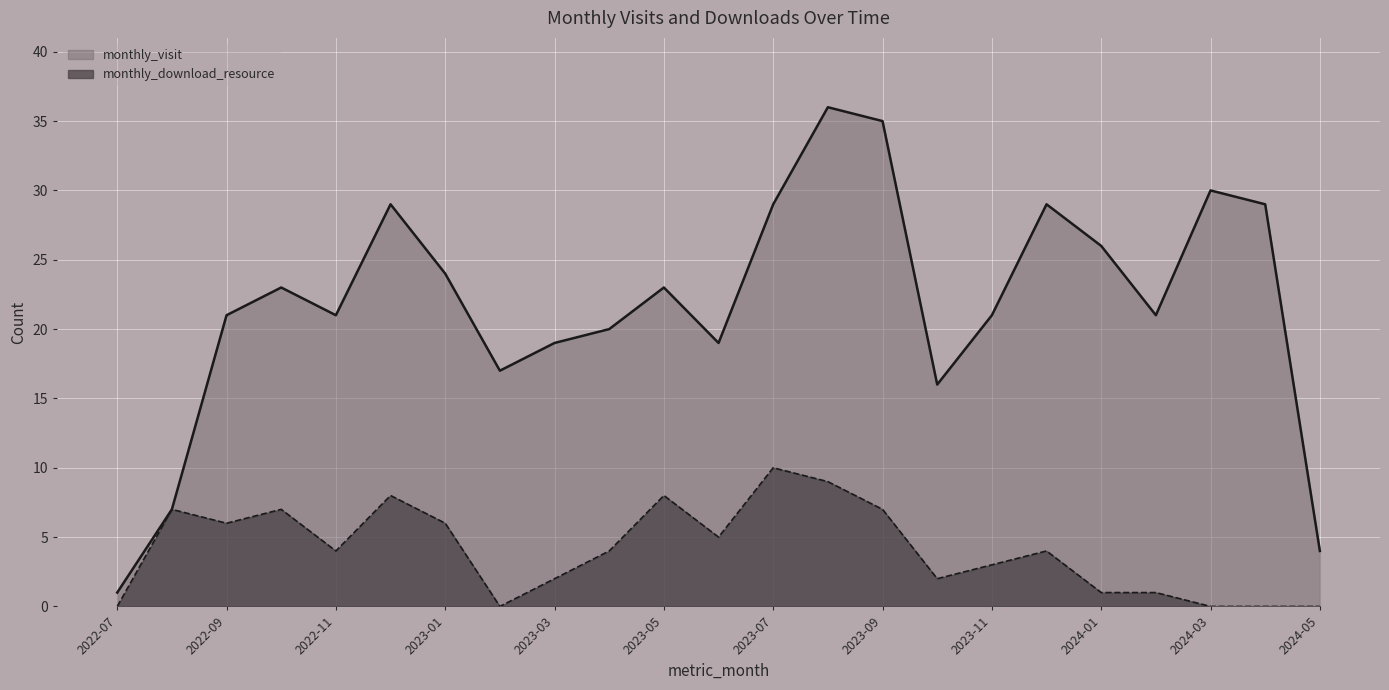

Where is monthly_download_resource nearest to the value 5?

2023-06